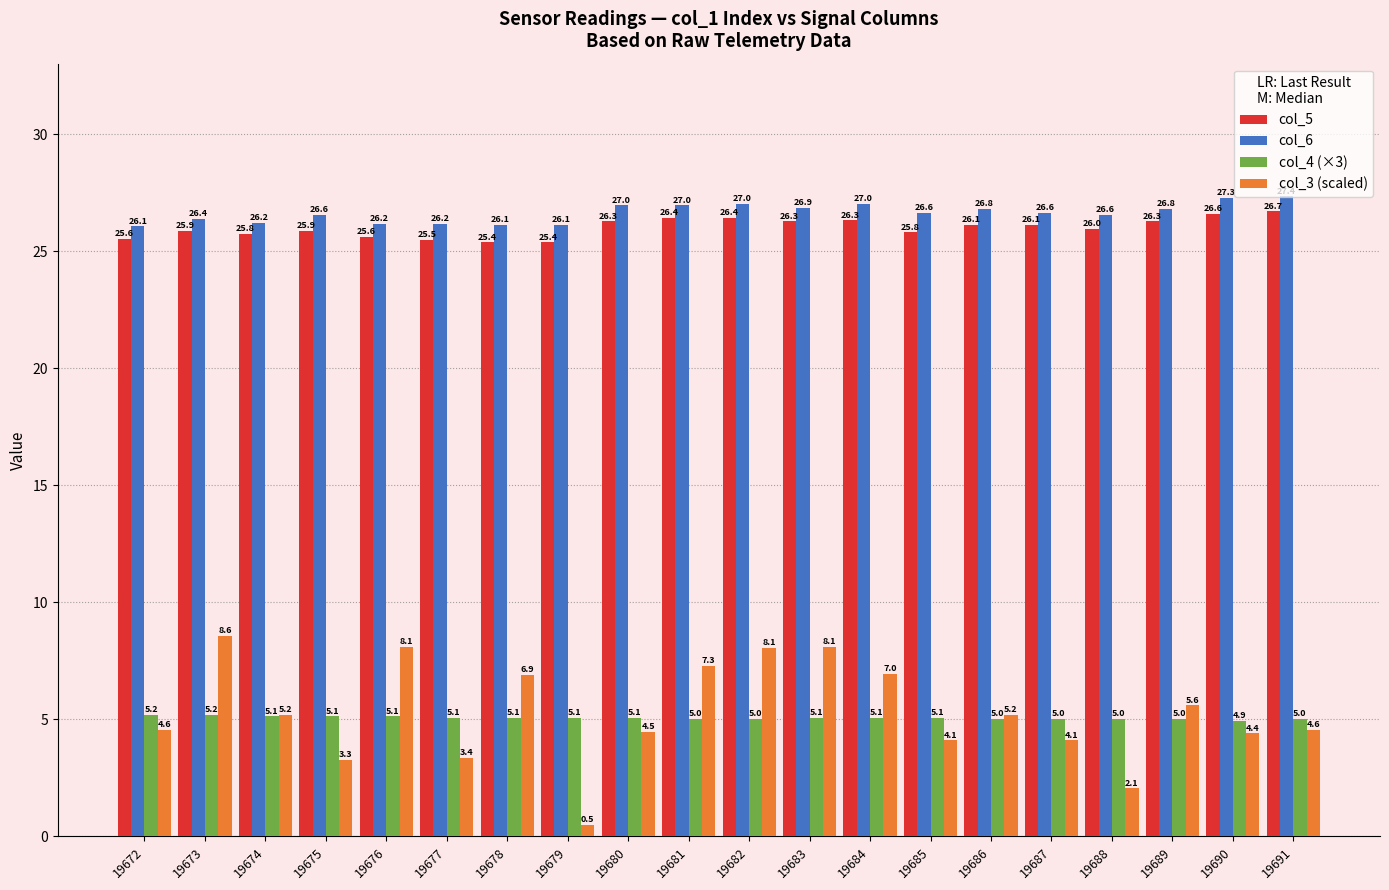

Is the value of col_3 (scaled) at 19677 greater than the value of col_6 at 19681?

No